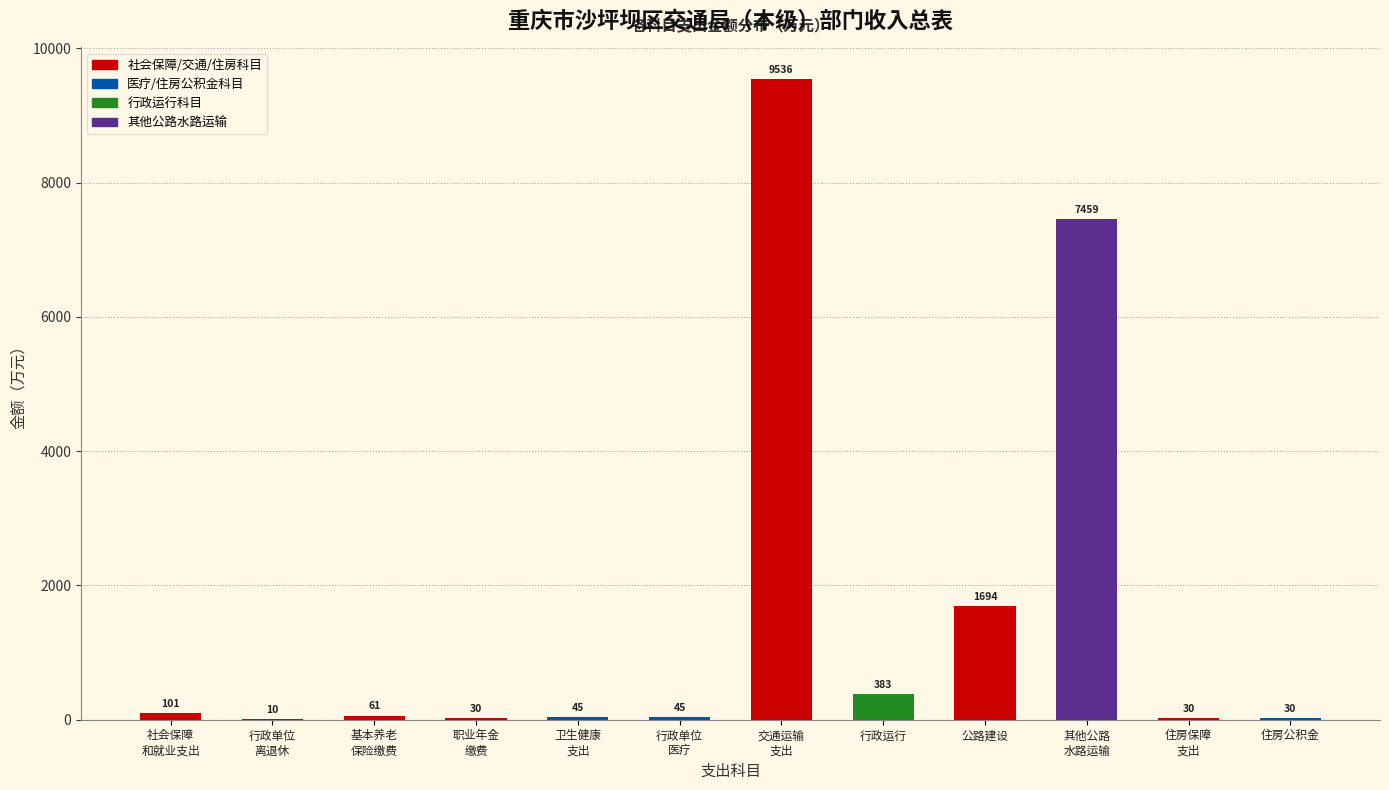

What value does the data have at 行政运行?

383.3